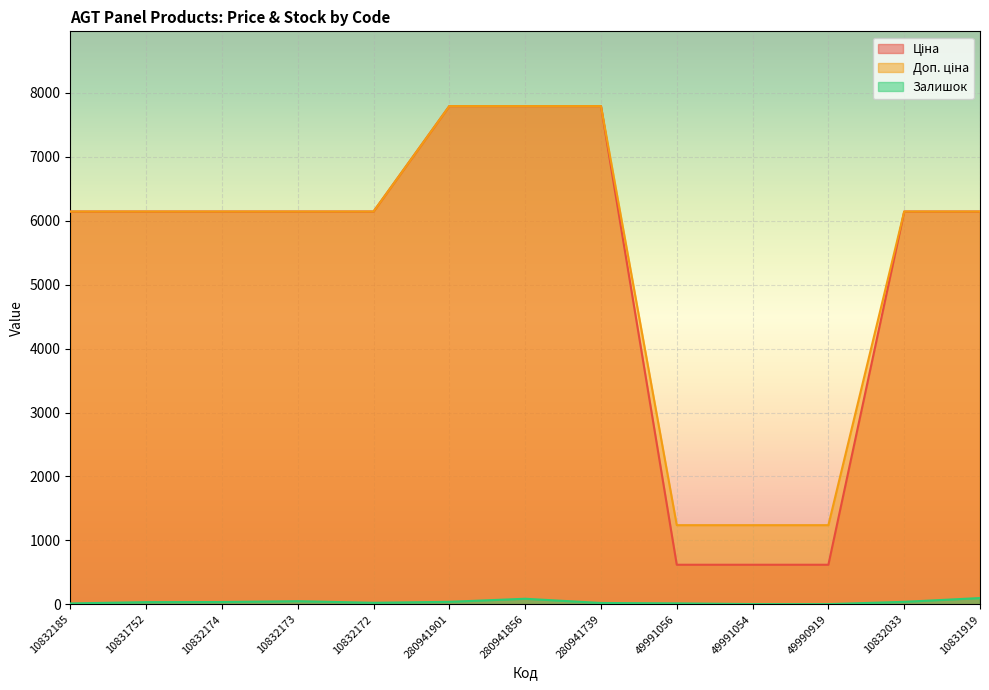

True or false: Ціна and Доп. ціна intersect in this chart.

False